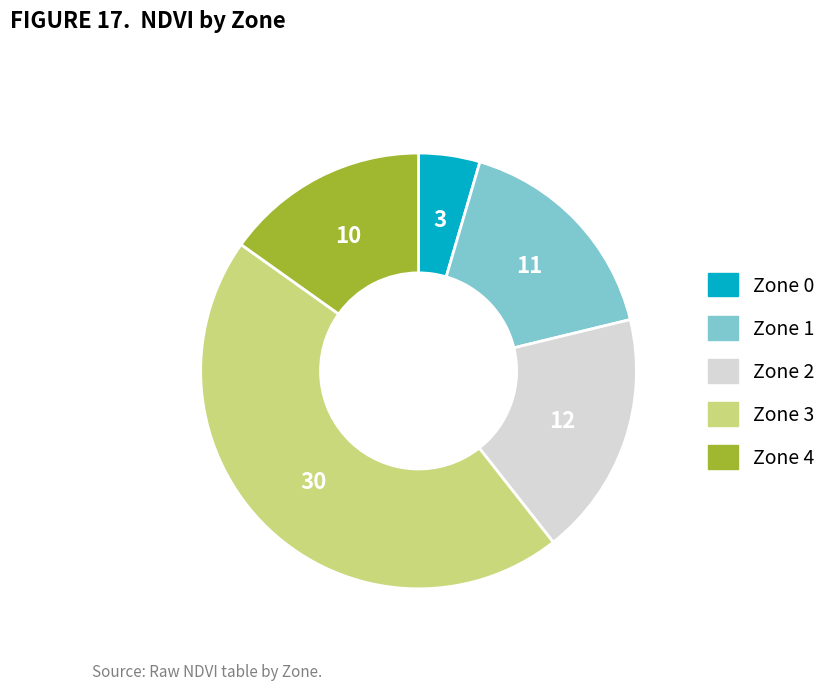

Between Zone 4 and Zone 2, which is larger?

Zone 2